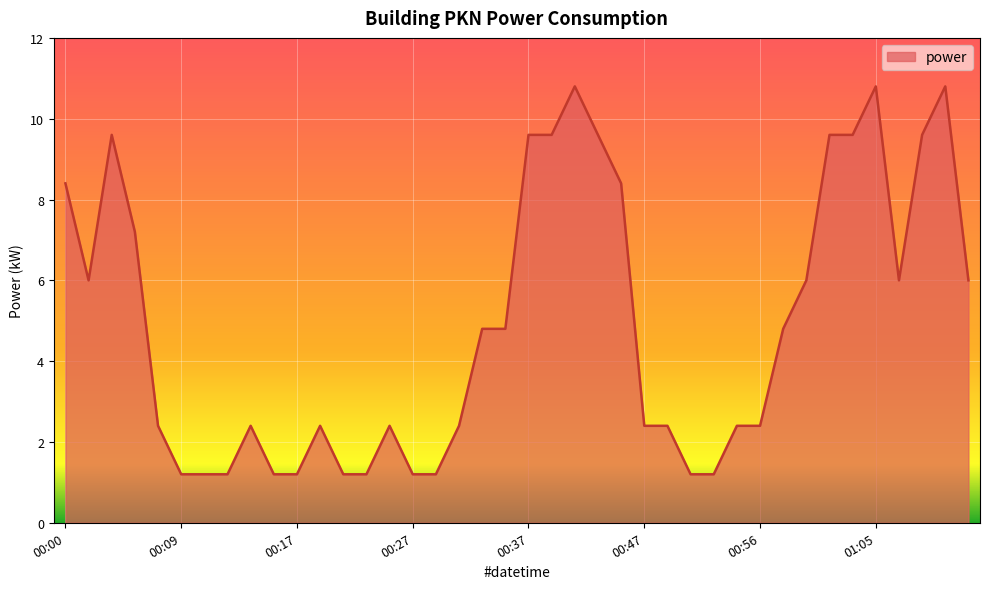

What is the greatest value displayed?

10.8